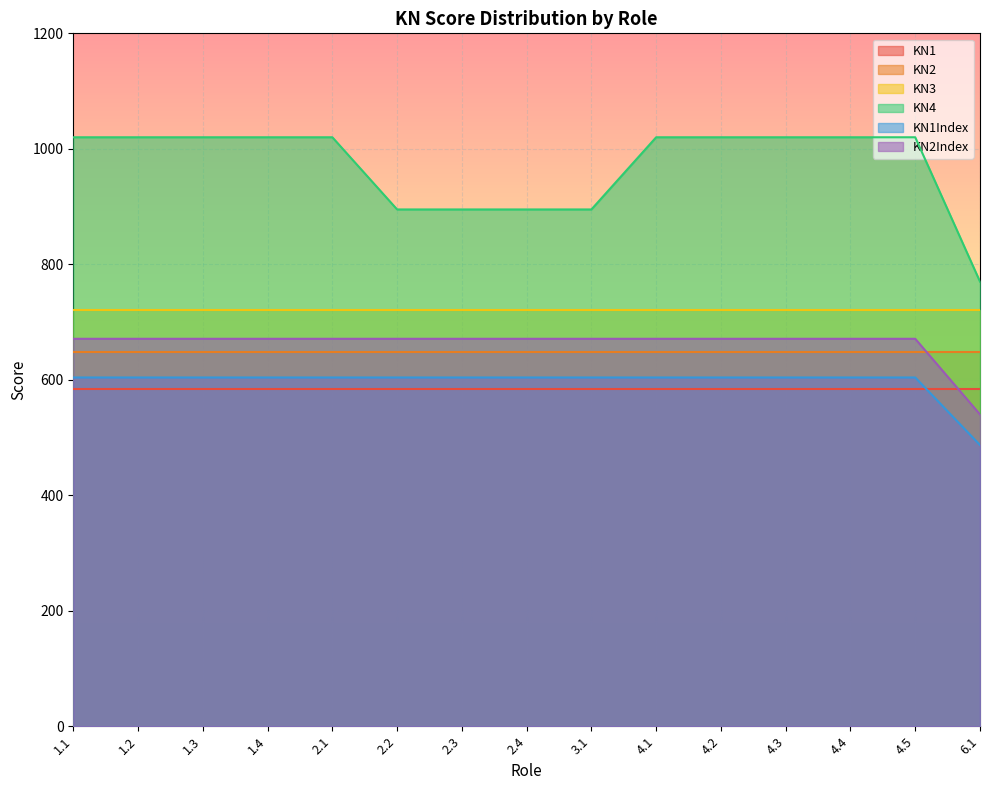

Between 1.1 and 4.1, which series saw the biggest shift?

KN4